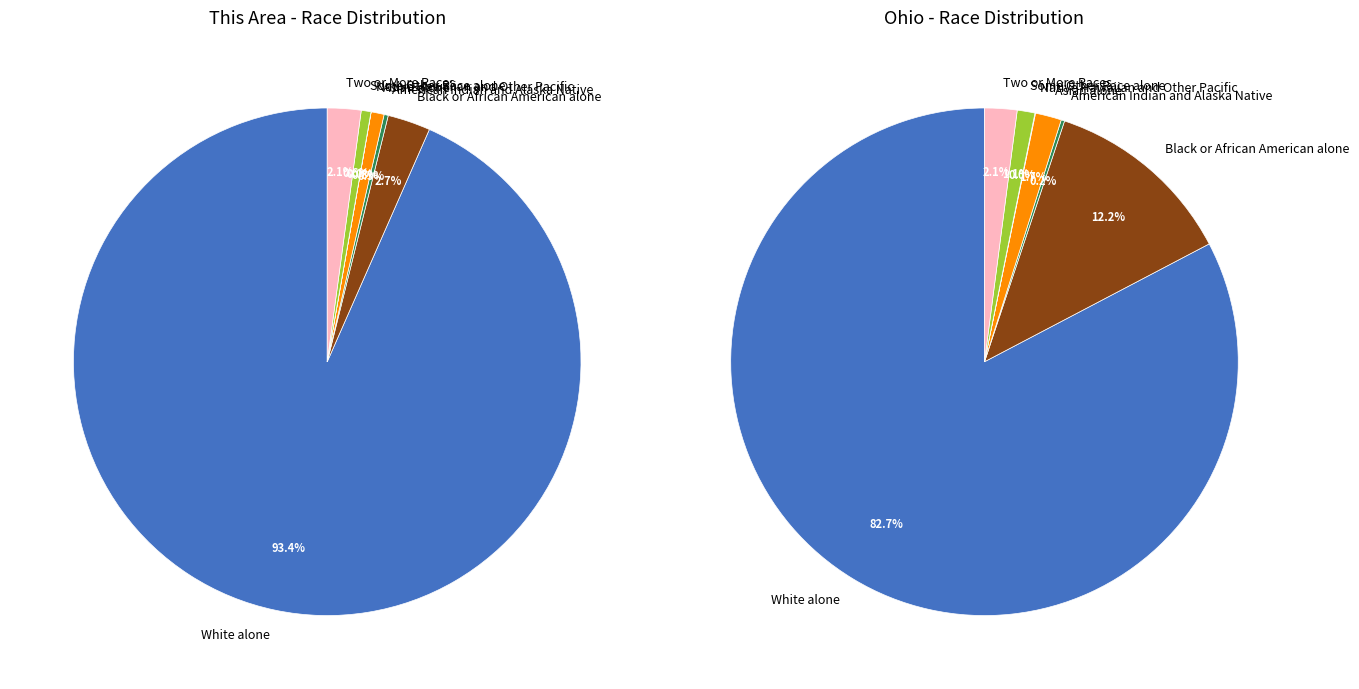

Is it true that 3 is 11% of the pie?

False